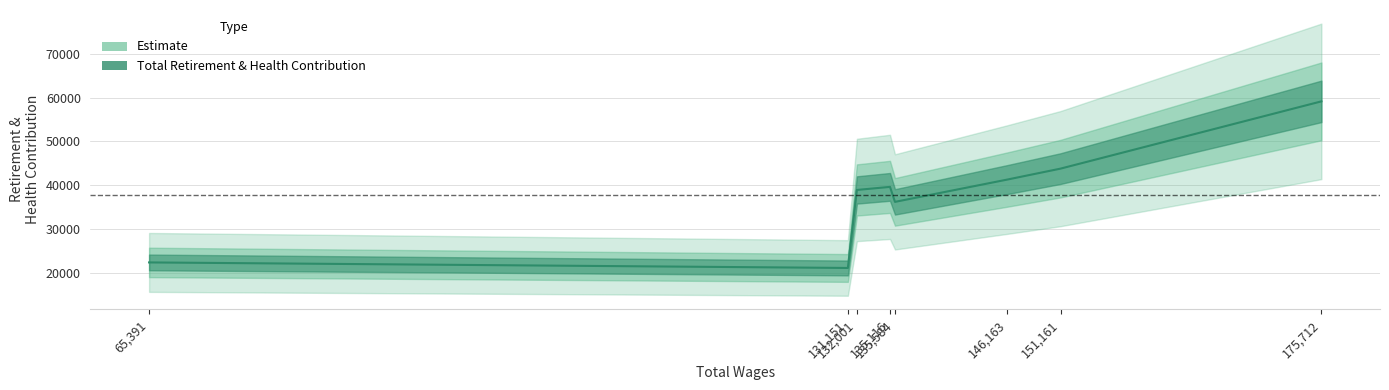

What is the average value?

37815